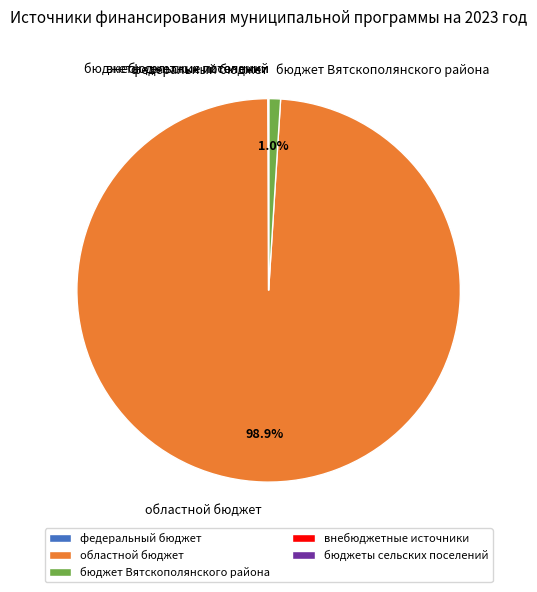

Is there a majority slice in this chart?

Yes